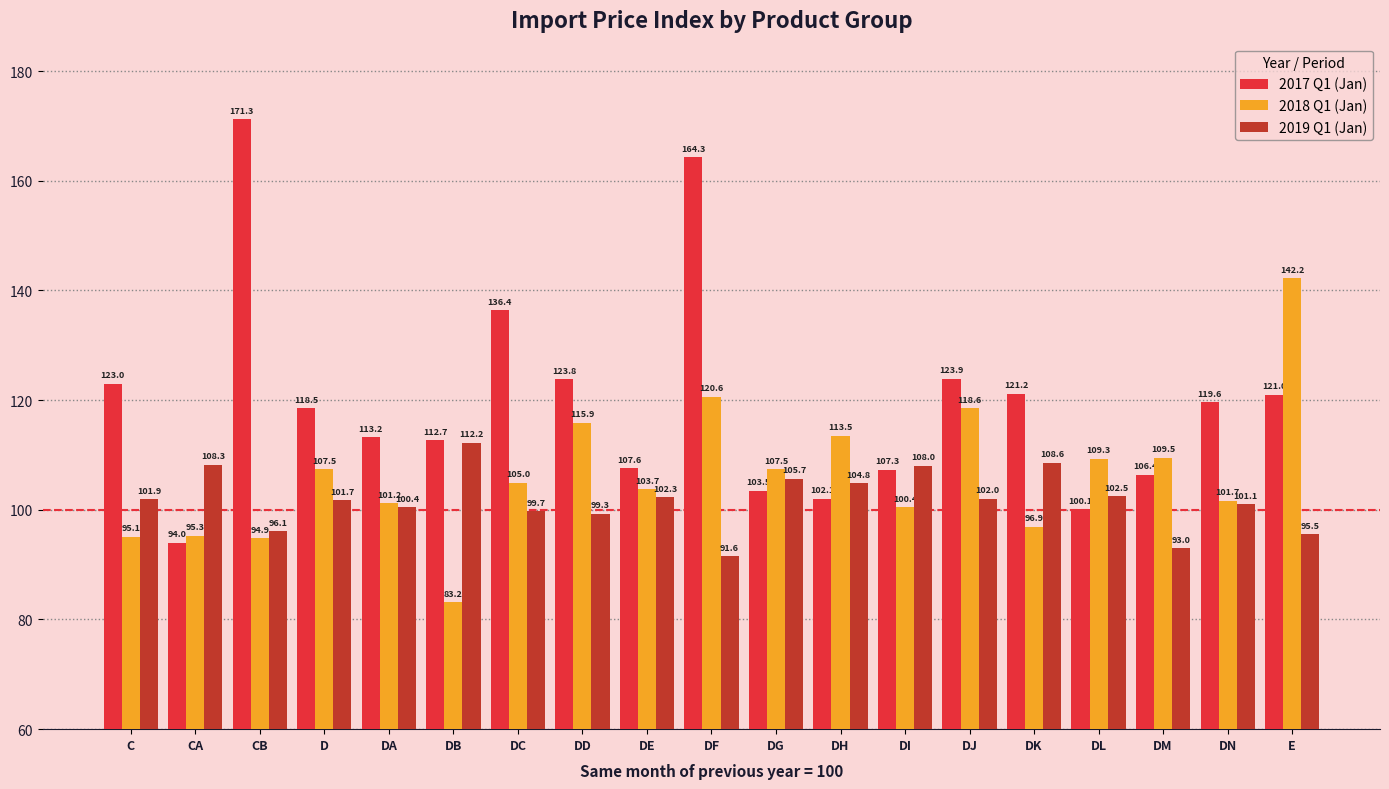

How many groups of bars are there?

19